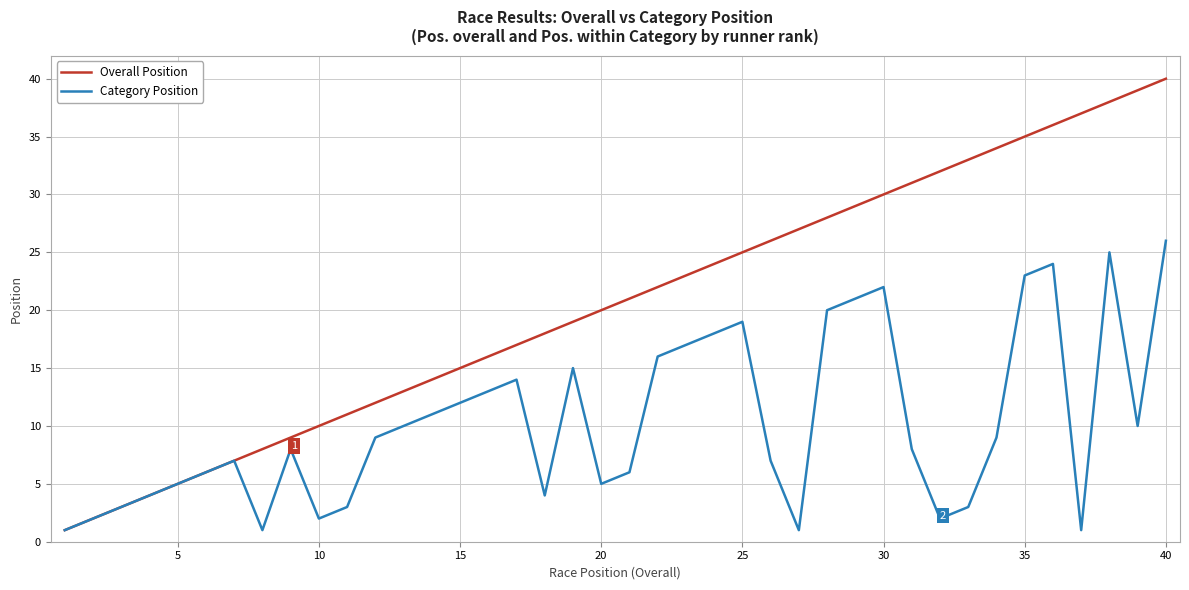

What is the maximum value shown in the chart?

40